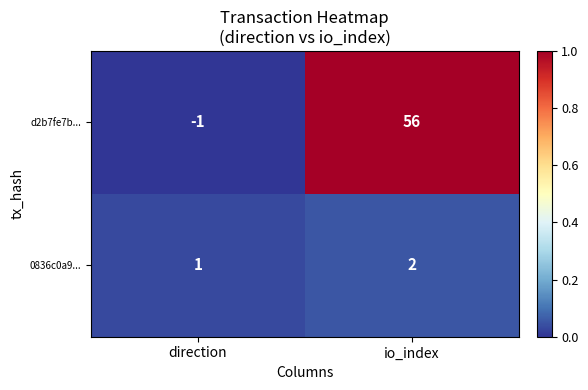

What is the sum of the 0836c0a9... values at io_index and direction?

3